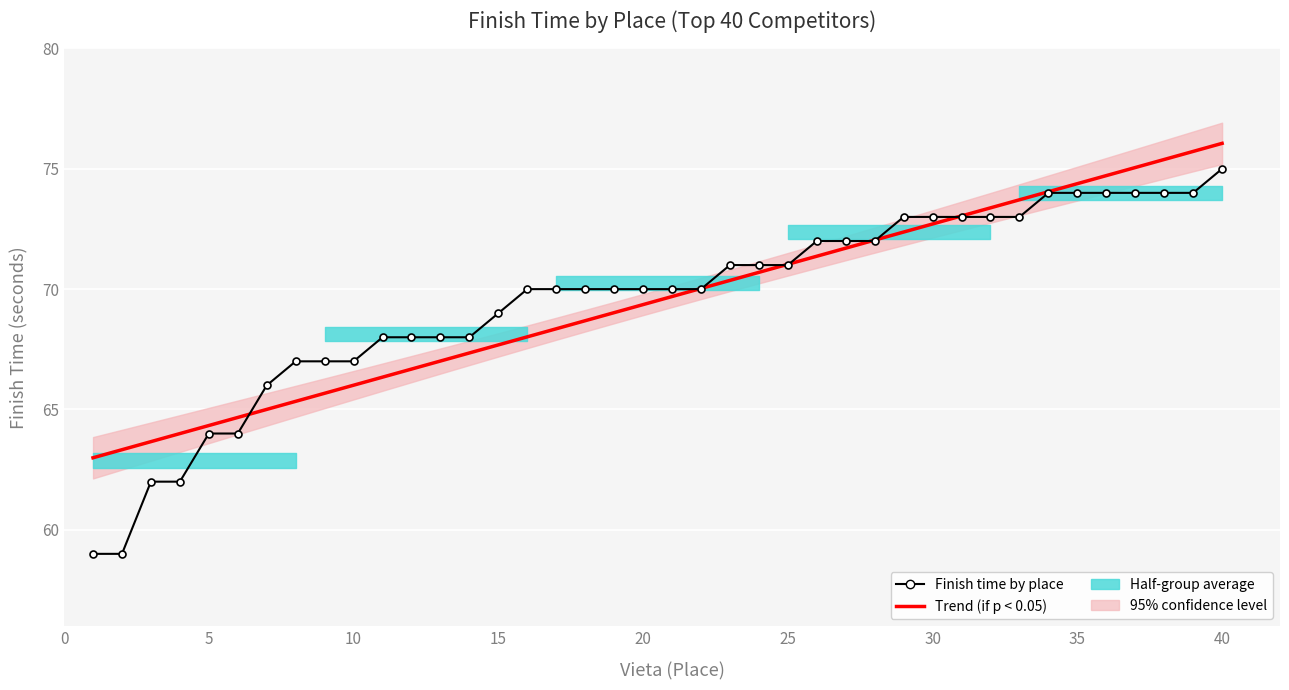

How many data points does each series have?

40